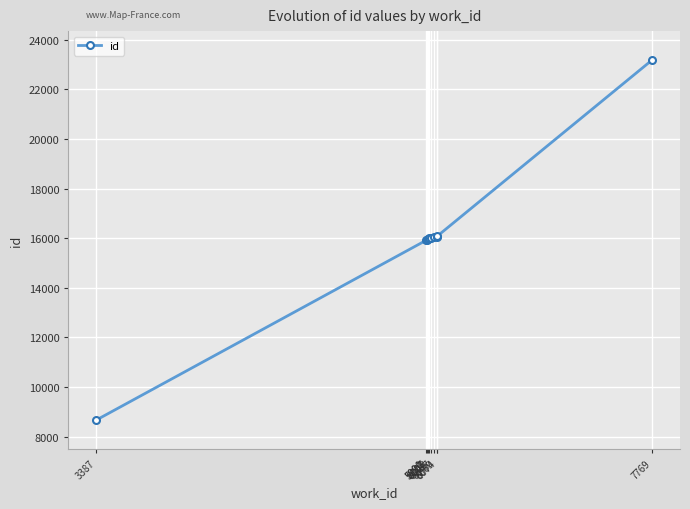

What is the minimum value shown in the chart?

8668